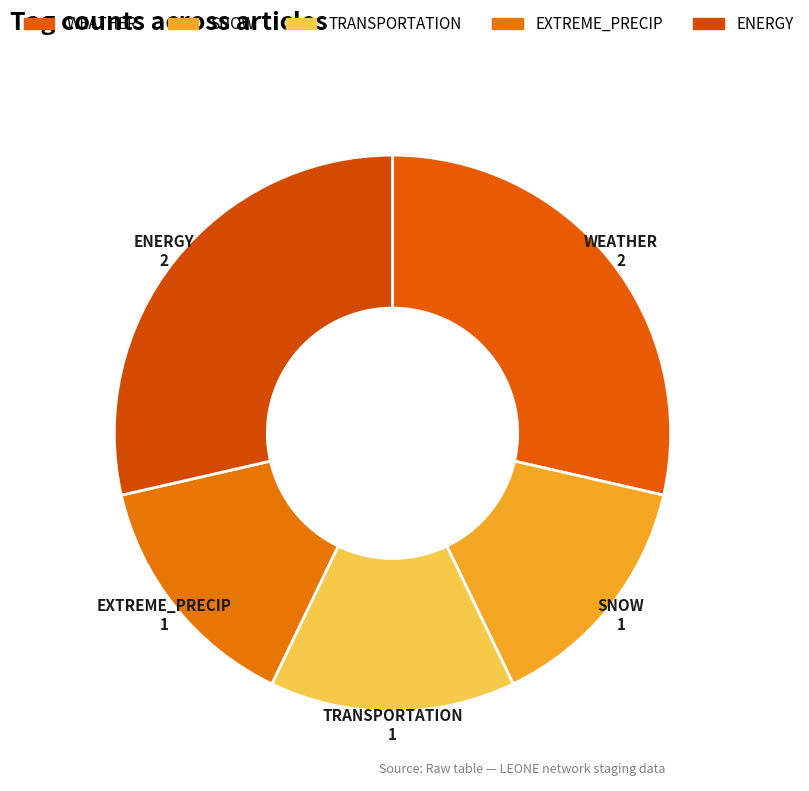

How many segments does this pie chart have?

5